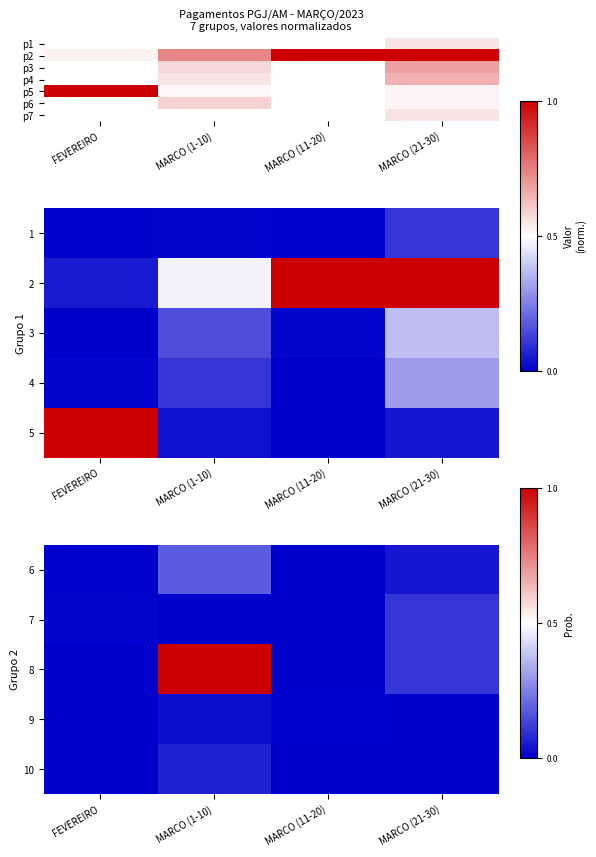

At which label is 8 closest to 0?

FEVEREIRO